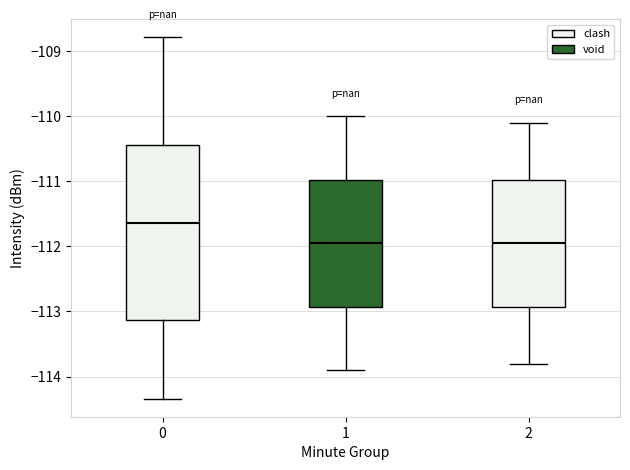

Reading left to right, read every box against the y-axis: the position of its median line, the range the box covers, and the ends of its whiskers. The values are not printed on the chart, so give them approximately, as read against the axis.

0: median -111.6, box -113.1 to -110.4, whiskers -114.3 to -108.8
1: median -111.9, box -112.9 to -111.0, whiskers -113.9 to -110.0
2: median -111.9, box -112.9 to -111.0, whiskers -113.8 to -110.1